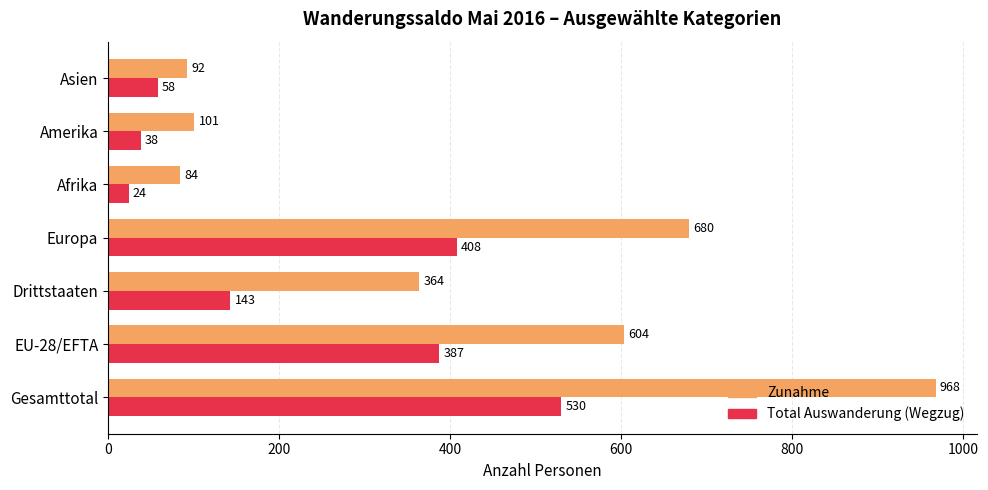

True or false: Zunahme has a value of 145 at Asien.

False